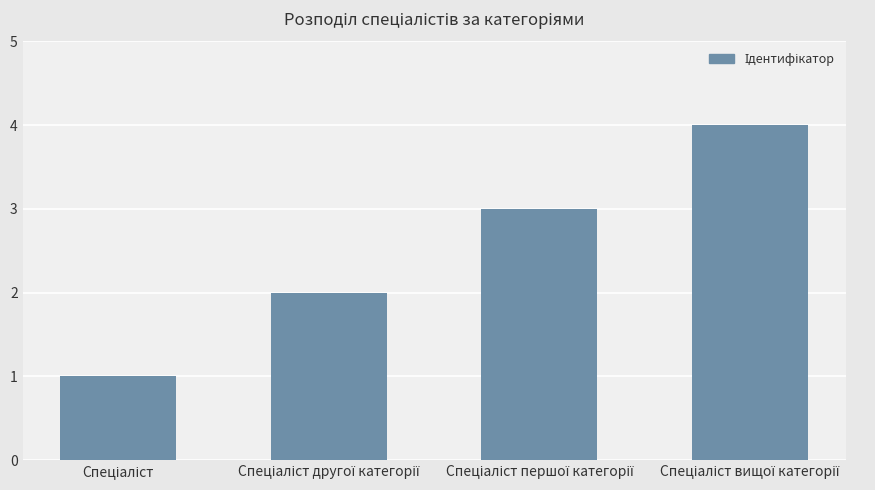

Does the chart contain stacked bars?

No